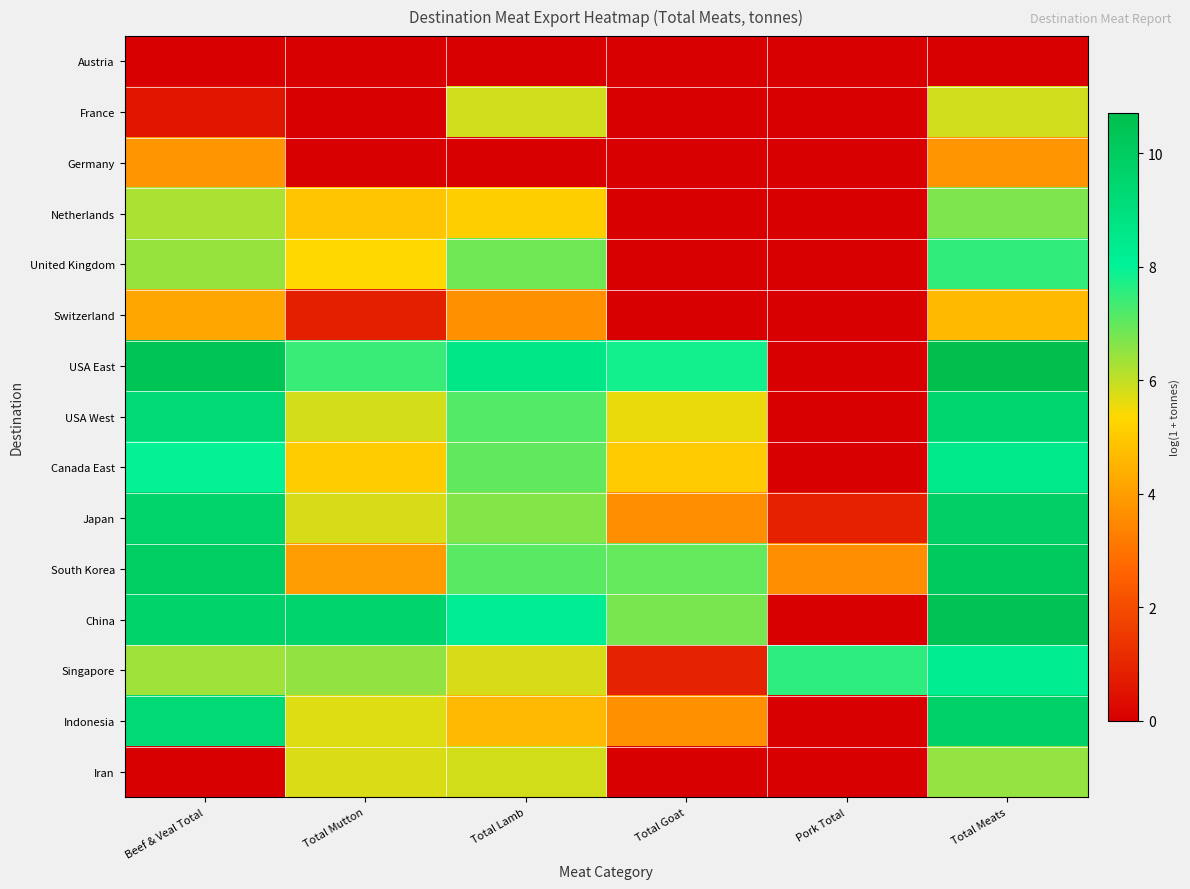

Which has a higher value, Total Goat or Pork Total?

Total Goat